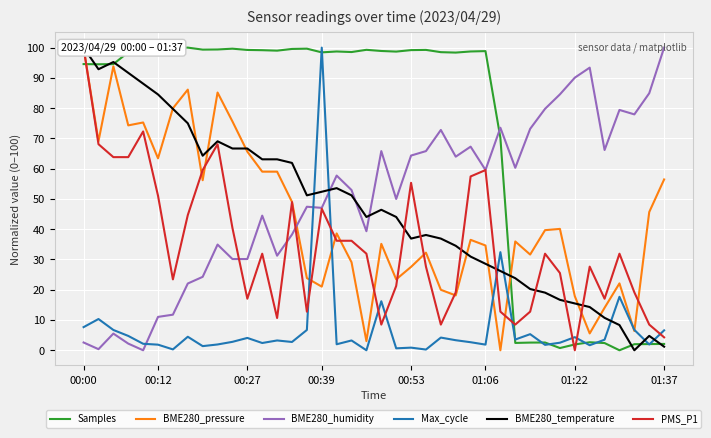

What is the highest value of the BME280_humidity series?

100.0